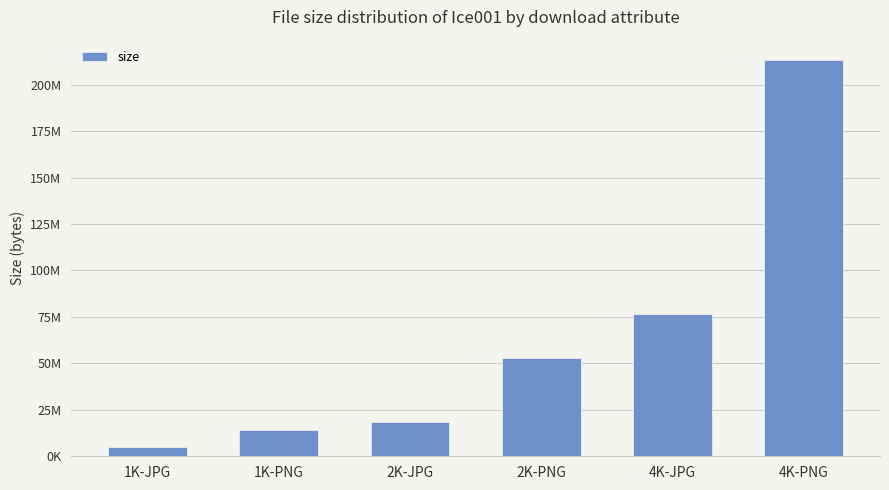

Read the value at 1K-JPG, to the nearest 100.

5243300